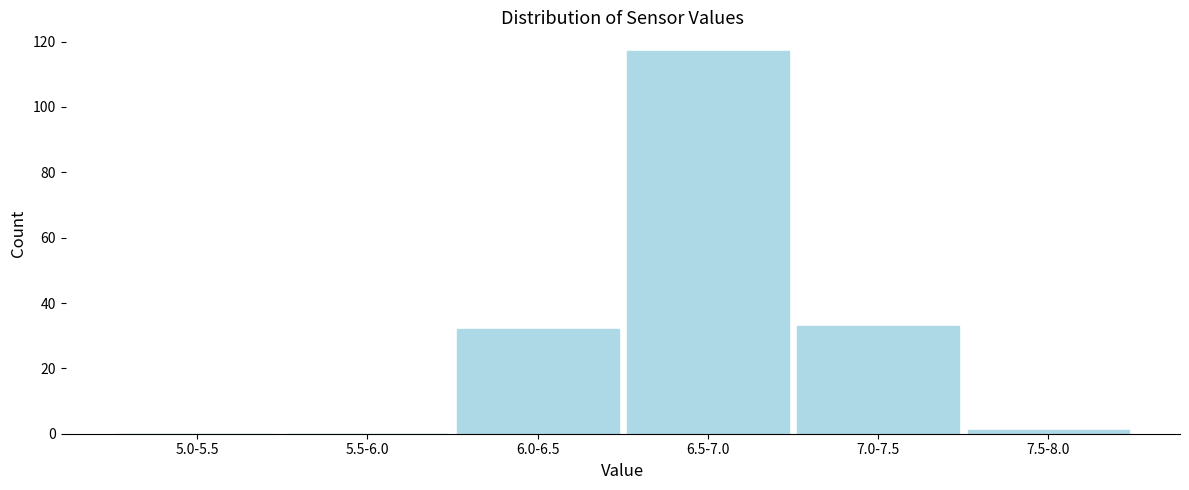

Reading right to left, what are all the values shown in this chart?

7.5-8.0=1	7.0-7.5=33	6.5-7.0=117	6.0-6.5=32	5.5-6.0=0	5.0-5.5=0